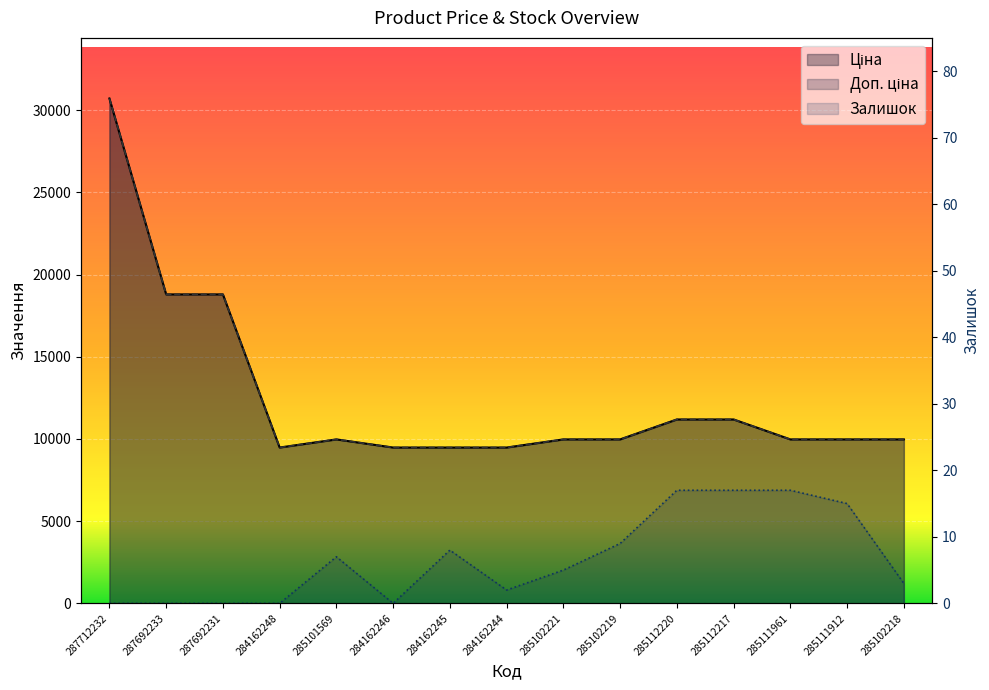

Read the Ціна value at 287692231.

18796.8